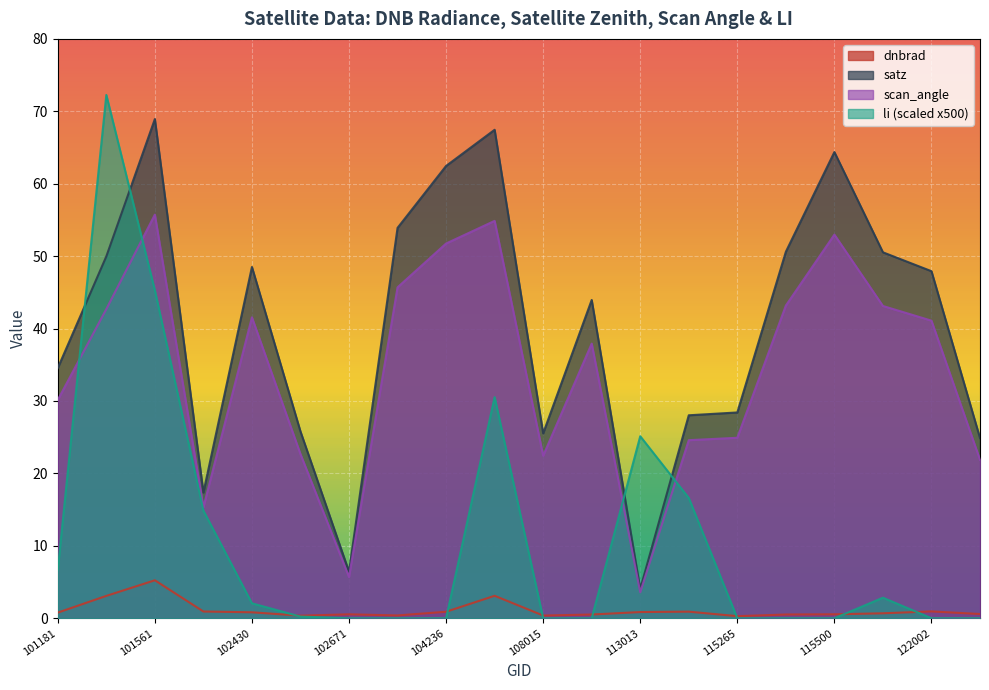

Reading left to right, transcribe all the data shown in this chart.

dnbrad: 0.8	3.1	5.2	0.9	0.8	0.4	0.5	0.4	0.9	3.1	0.4	0.5	0.9	0.9	0.3	0.5	0.5	0.7	0.9	0.6
satz: 34.5	50.0	68.9	17.4	48.5	25.8	6.4	53.9	62.5	67.4	25.5	43.9	4.1	28.0	28.4	50.6	64.4	50.5	47.9	24.9
scan_angle: 30.1	42.7	55.7	15.3	41.6	22.7	5.7	45.7	51.7	54.9	22.4	37.9	3.6	24.6	24.9	43.2	53.0	43.1	41.1	21.9
li: 6.7	72.3	45.3	14.9	2.1	0.2	0.0	0.0	0.0	30.5	0.0	0.0	25.1	16.6	0.0	0.0	0.0	2.8	0.0	0.0